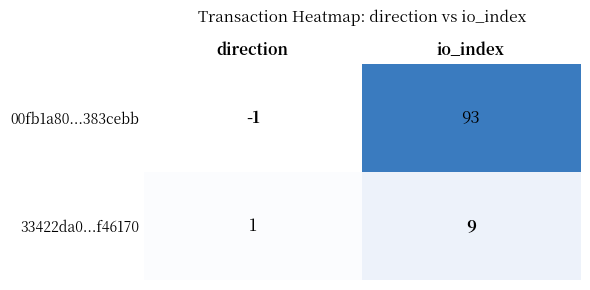

Which series has the largest total across all categories?

00fb1a80...383cebb